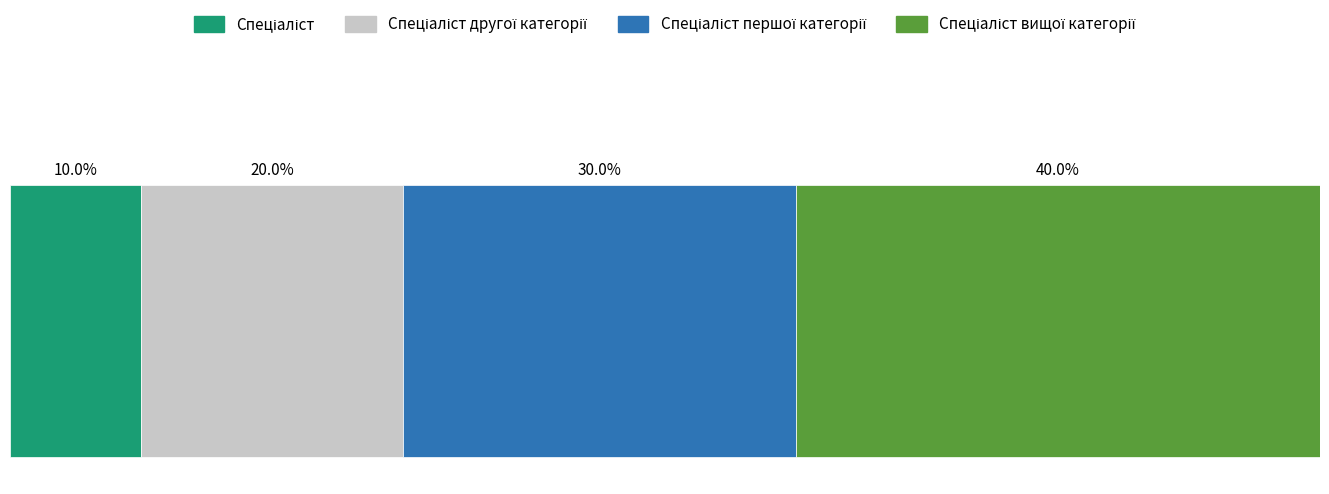

What is the label of the 3rd bar from the right?

Спеціаліст другої категорії